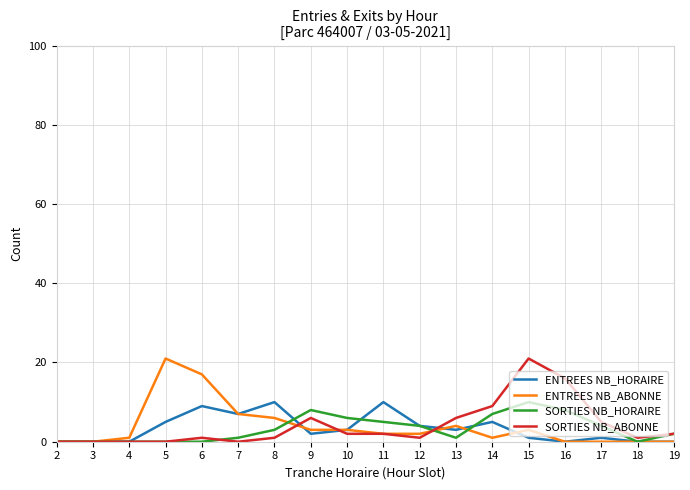

True or false: SORTIES NB_ABONNE has a value of 16 at 16.

True